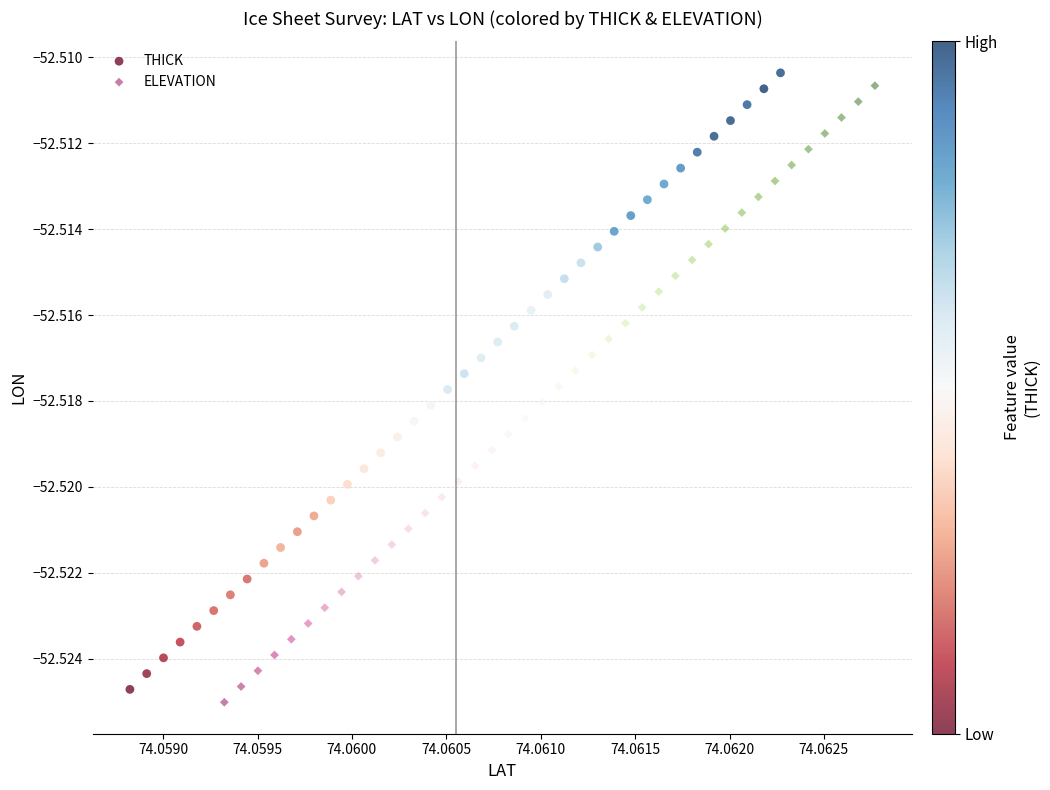

Which series contains the lowest Y value?

ELEVATION